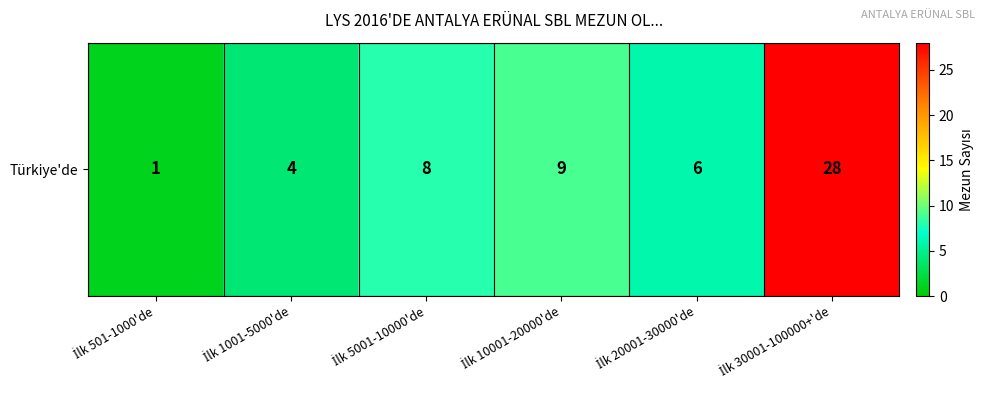

List the labels in order of value, largest first.

İlk 30001-100000+'de, İlk 10001-20000'de, İlk 5001-10000'de, İlk 20001-30000'de, İlk 1001-5000'de, İlk 501-1000'de